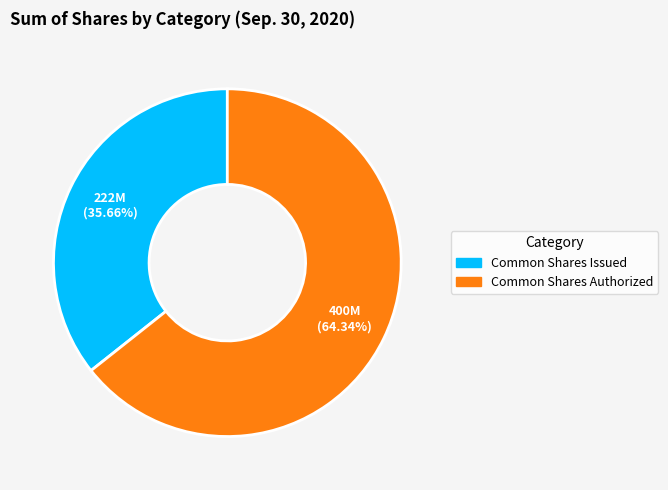

Is there any slice that represents more than half of the pie?

Yes